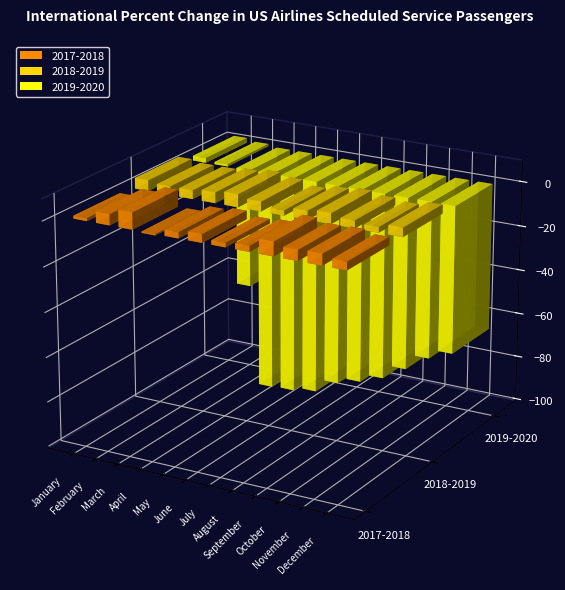

What is the difference between the 2017-2018 values at April and May?

3.2